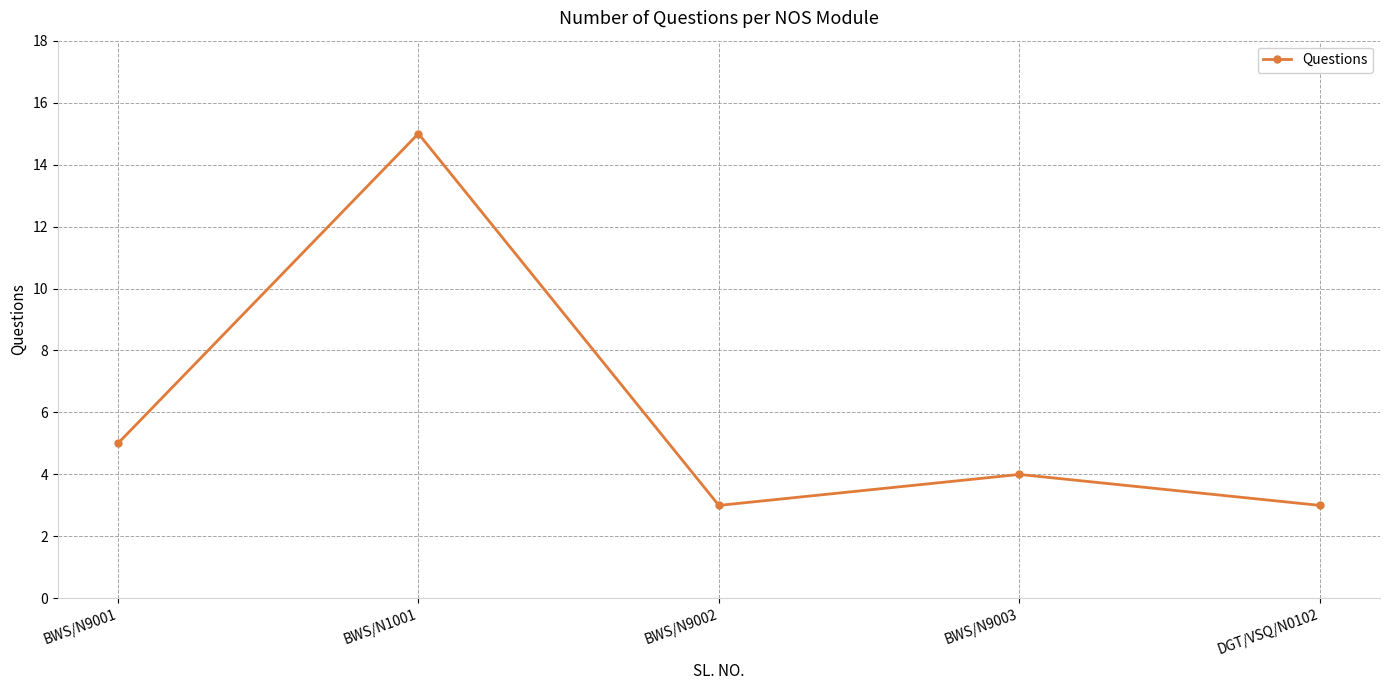

What is the sum of the values at BWS/N9003 and BWS/N9002?

7